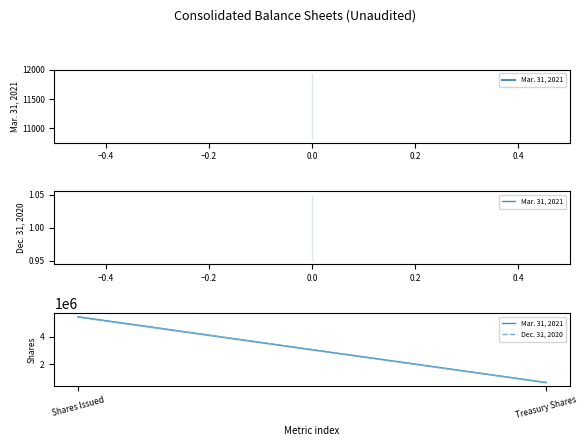

The Mar. 31, 2021 series shows 295332 at Treasury Shares. True or false?

False